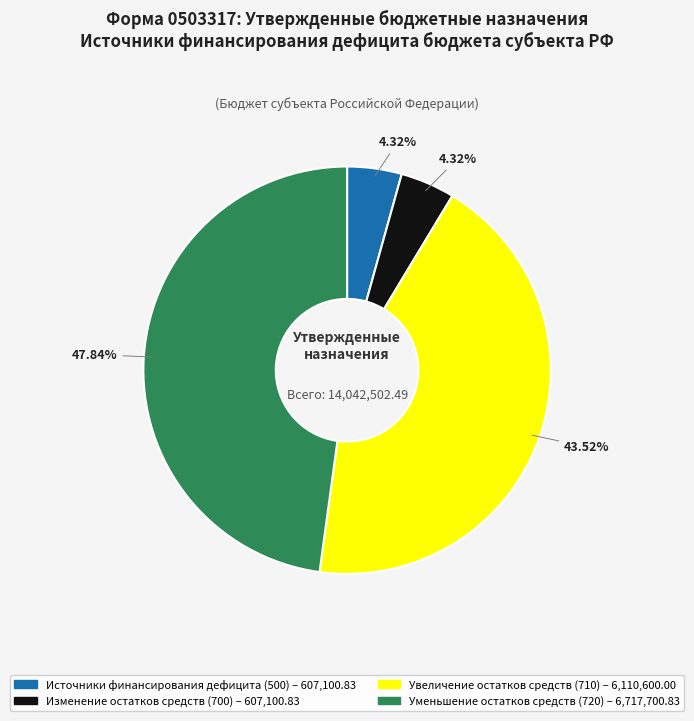

Is there any slice that represents more than half of the pie?

No